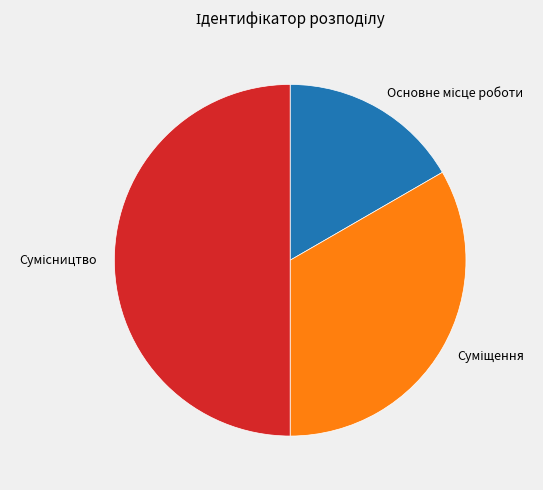

Does Основне місце роботи represent more than half of the total?

No